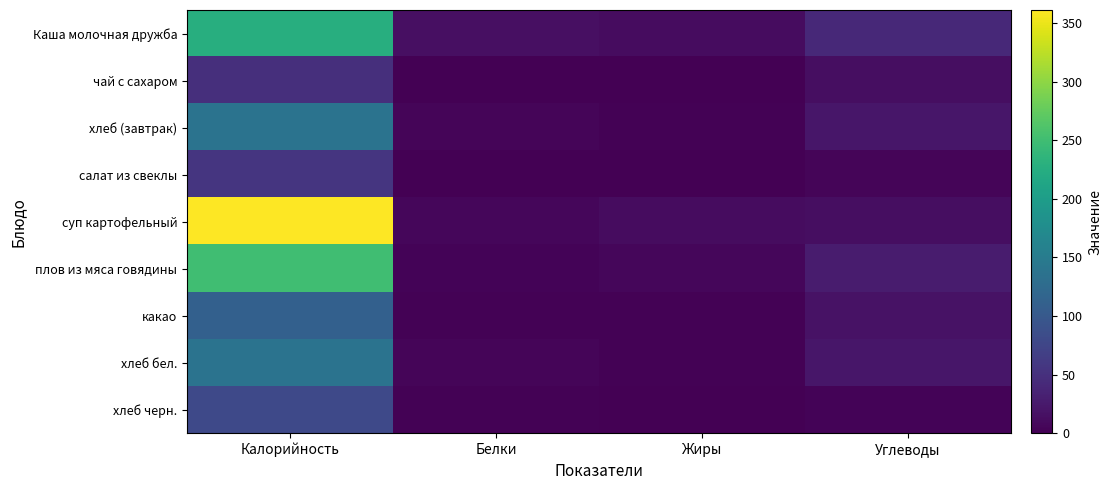

At how many categories does at least one series exceed 206?

1